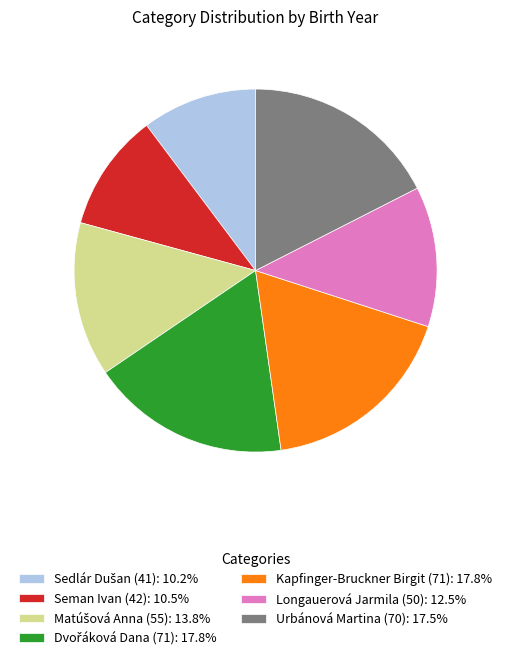

Do Kapfinger-Bruckner Birgit (71): 17.8% and Seman Ivan (42): 10.5% together represent more than half of the pie?

No